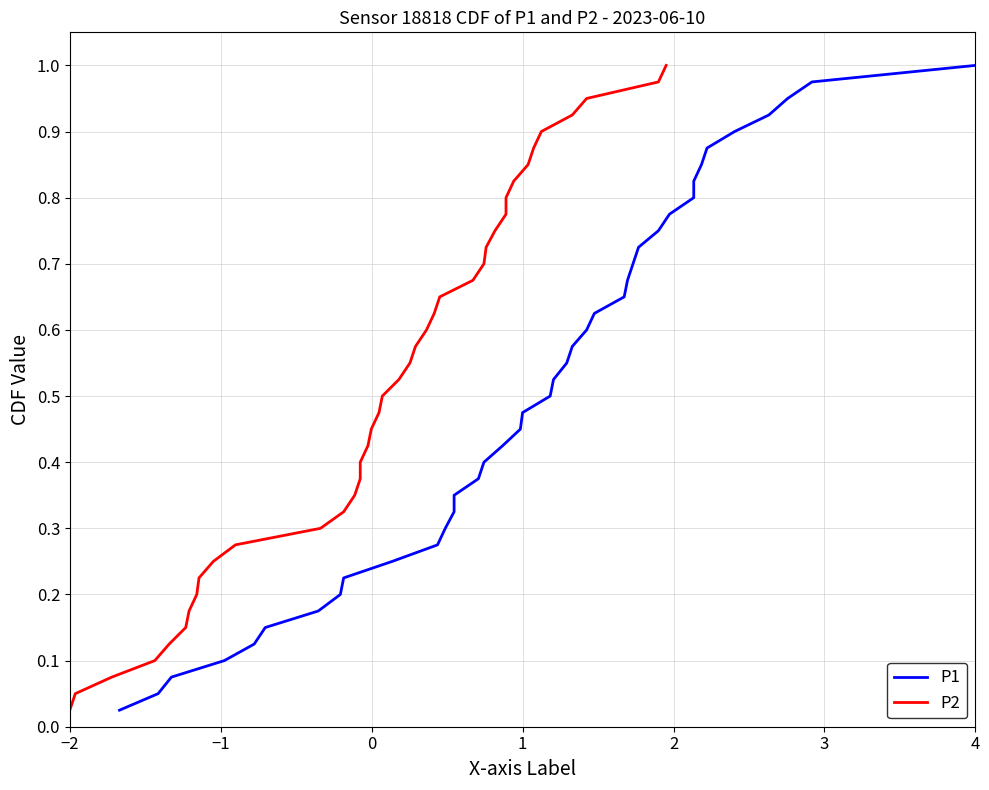

Which series has the widest spread of values?

P1